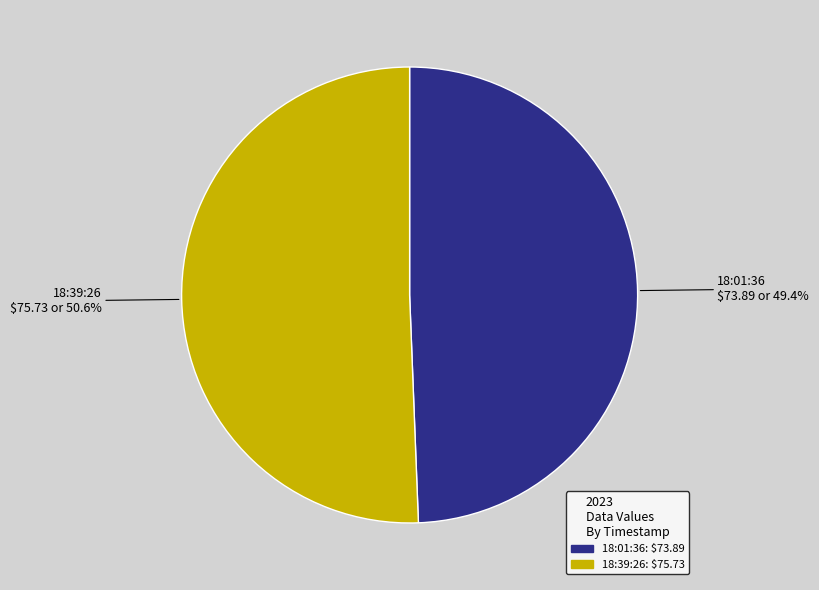

How many segments does this pie chart have?

2